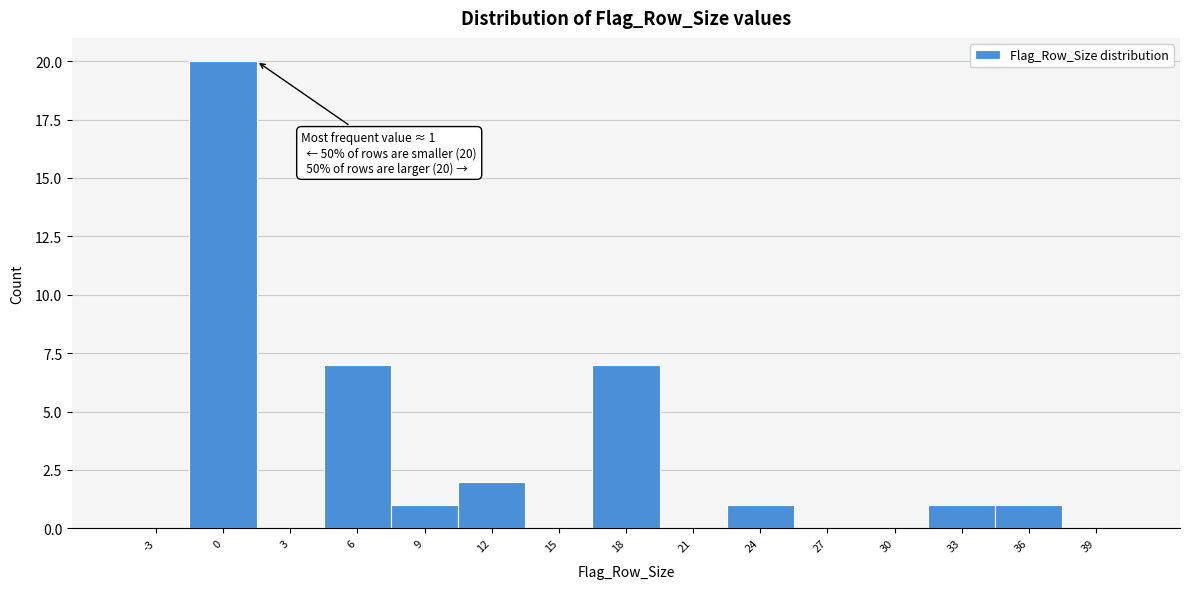

Reading right to left, list all the values displayed in this chart.

39=0	36=1	33=1	30=0	27=0	24=1	21=0	18=7	15=0	12=2	9=1	6=7	3=0	0=20	-3=0